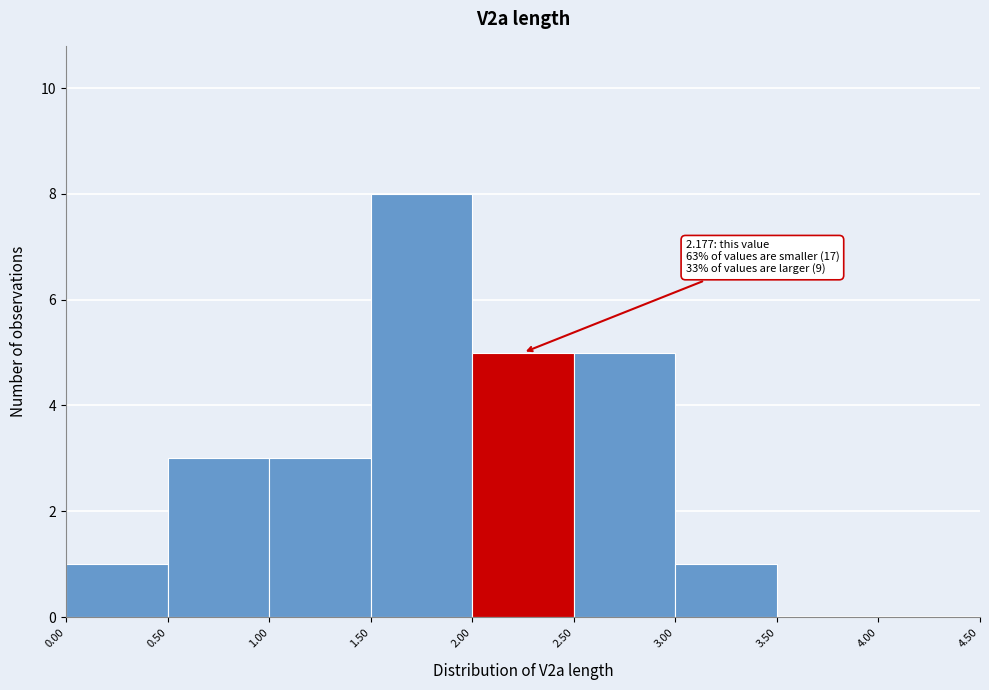

Over which range of the x-axis is the bar tallest?

1.50 to 2.00